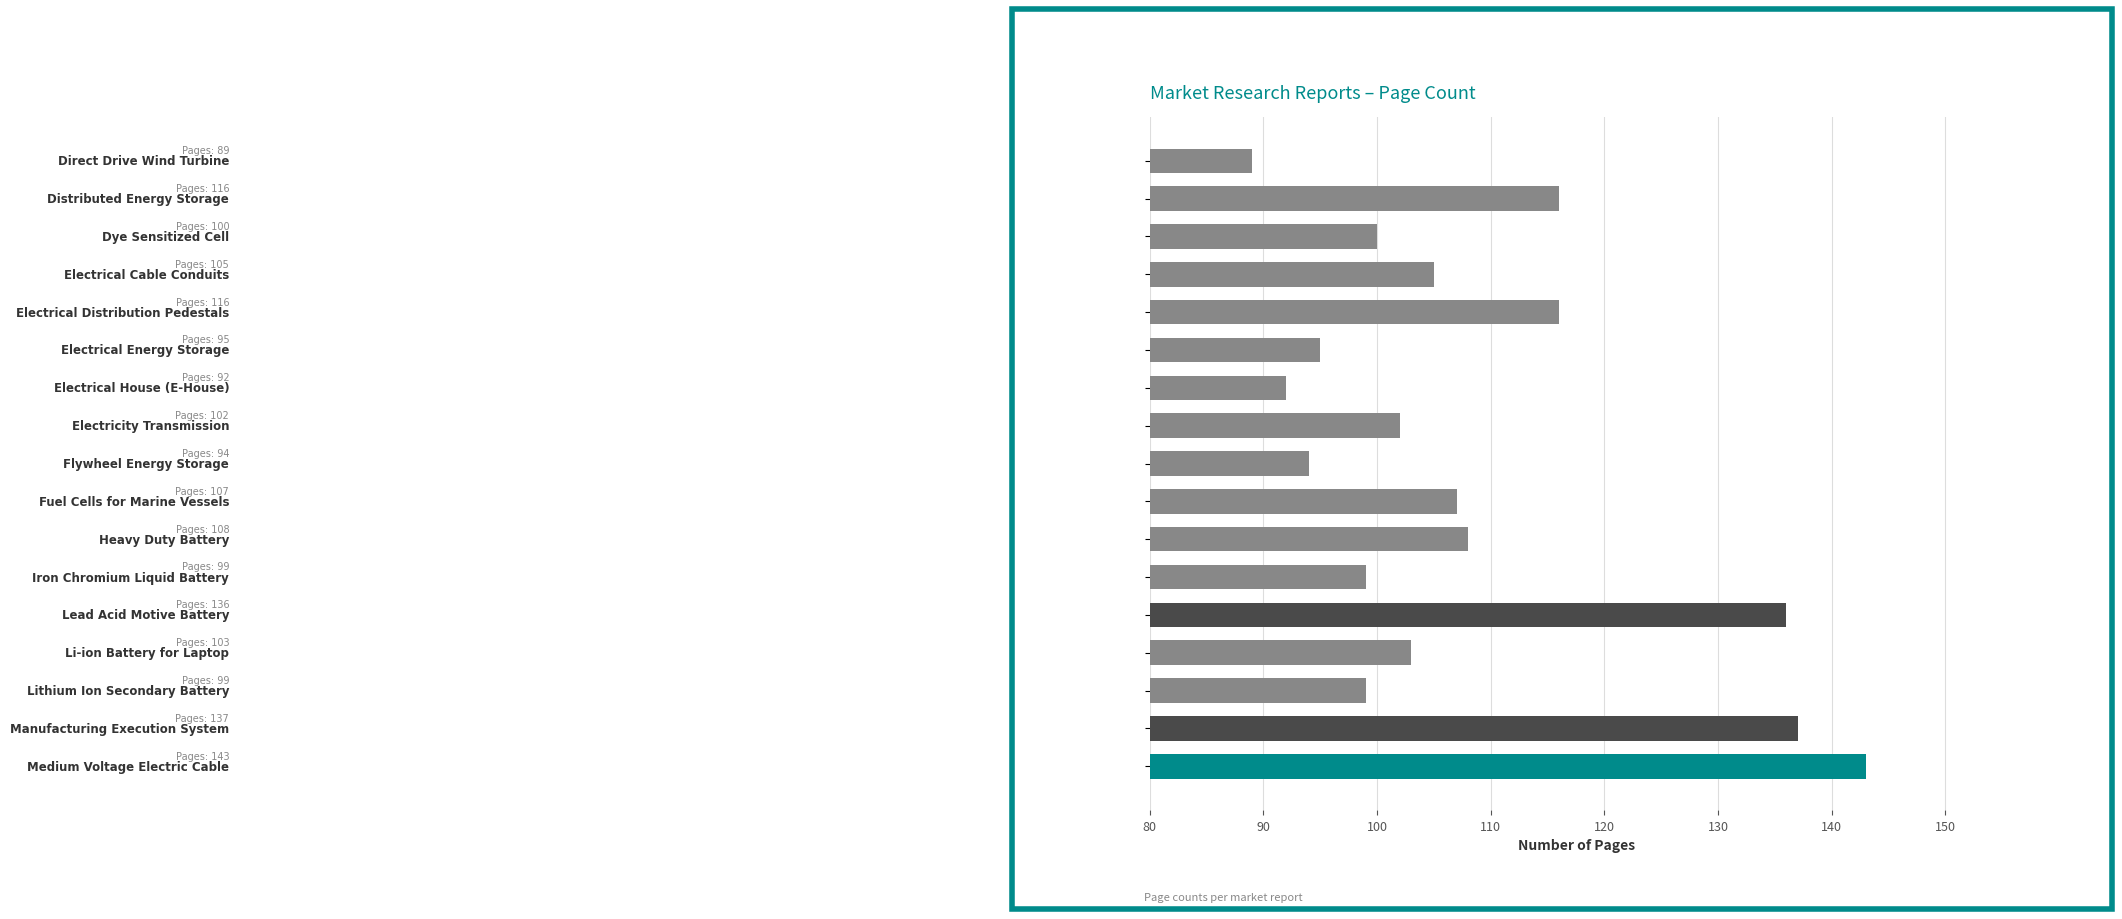

What is the average value?

108